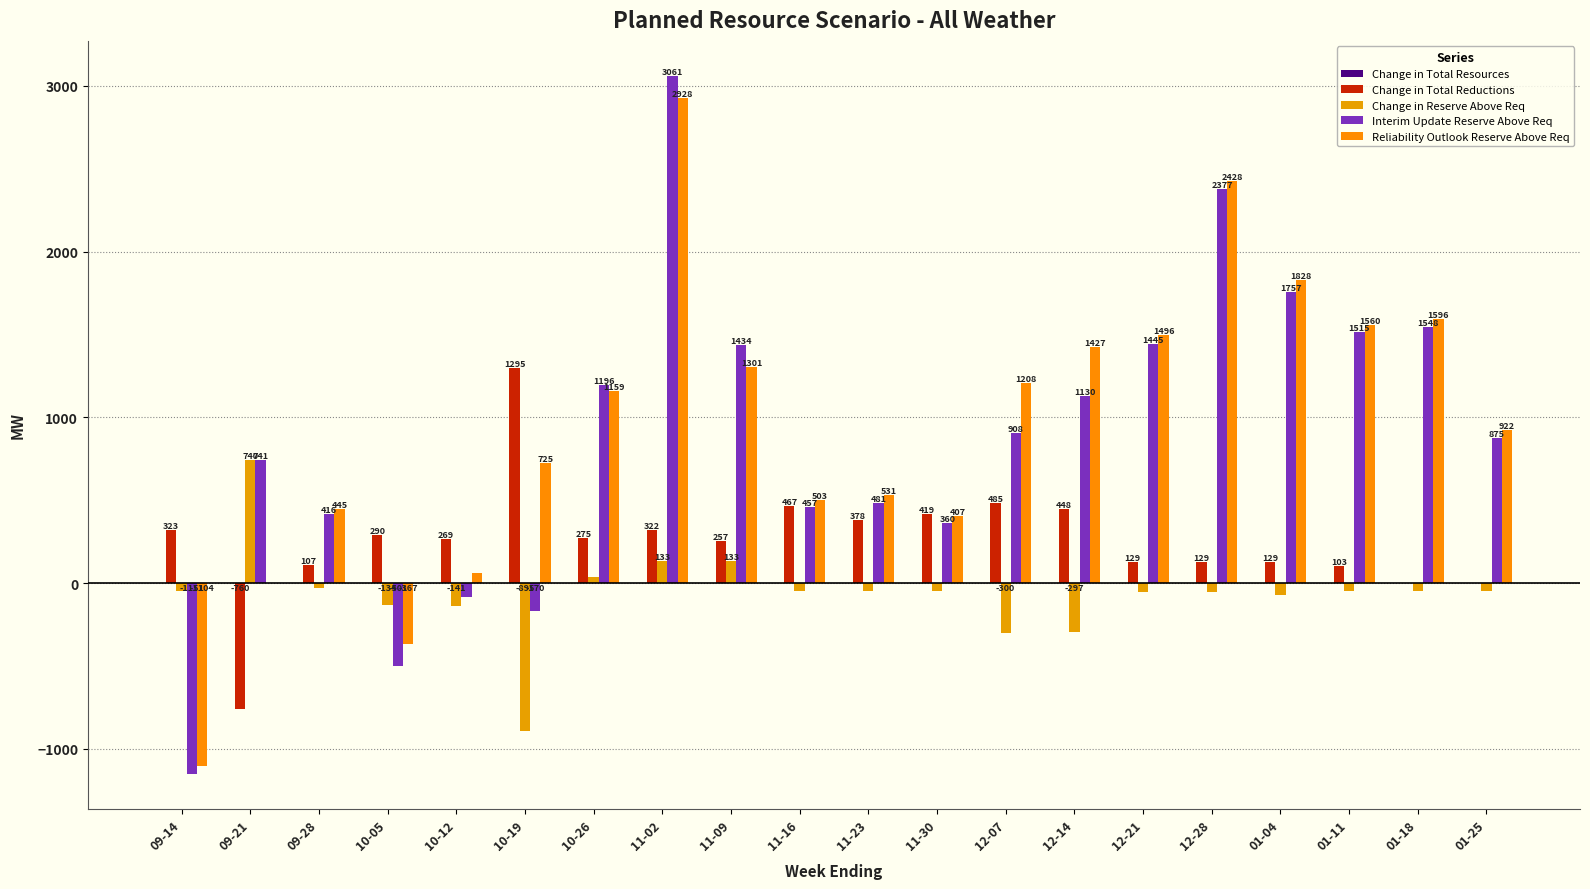

At which category is the sum across all series the highest?

11-02